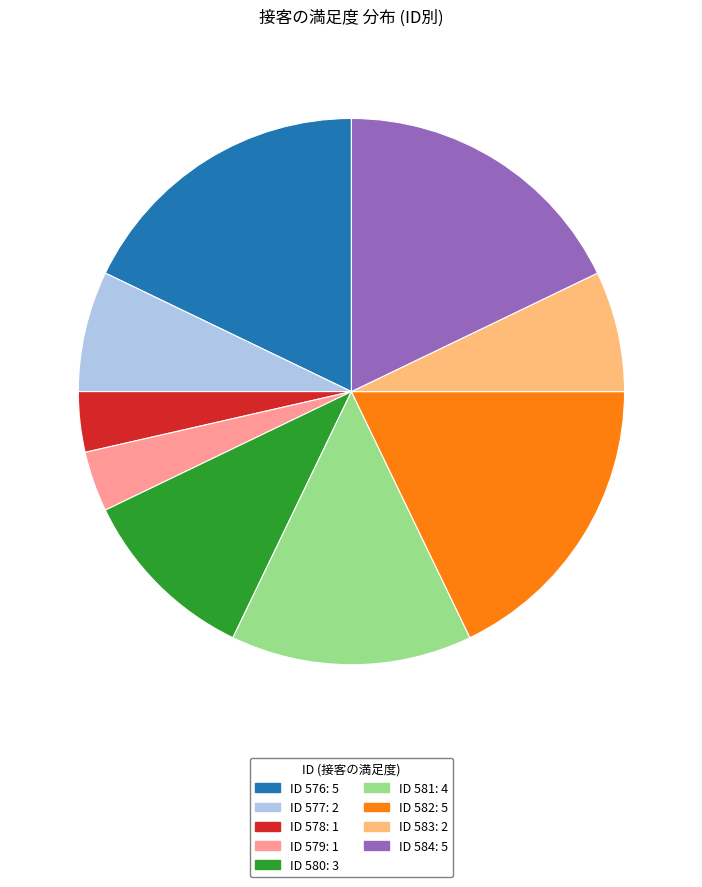

Is ID 577: 2 the majority of the pie?

No